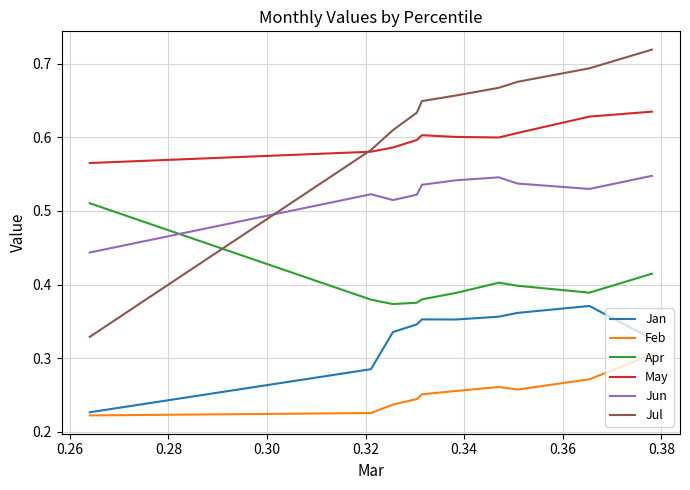

Which series has the largest range (max minus min)?

Jul